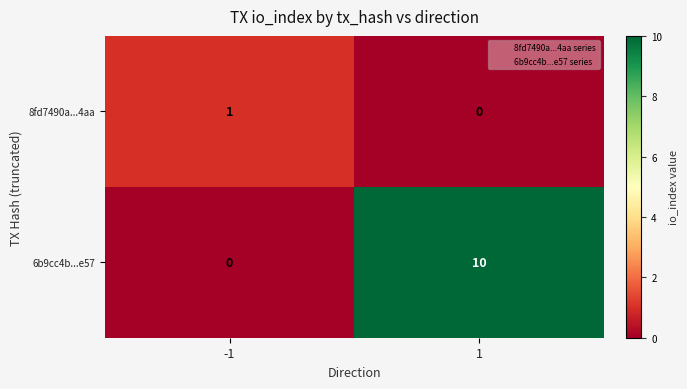

Is the value of 6b9cc4b...e57 at 1 greater than the value of 8fd7490a...4aa at 1?

Yes